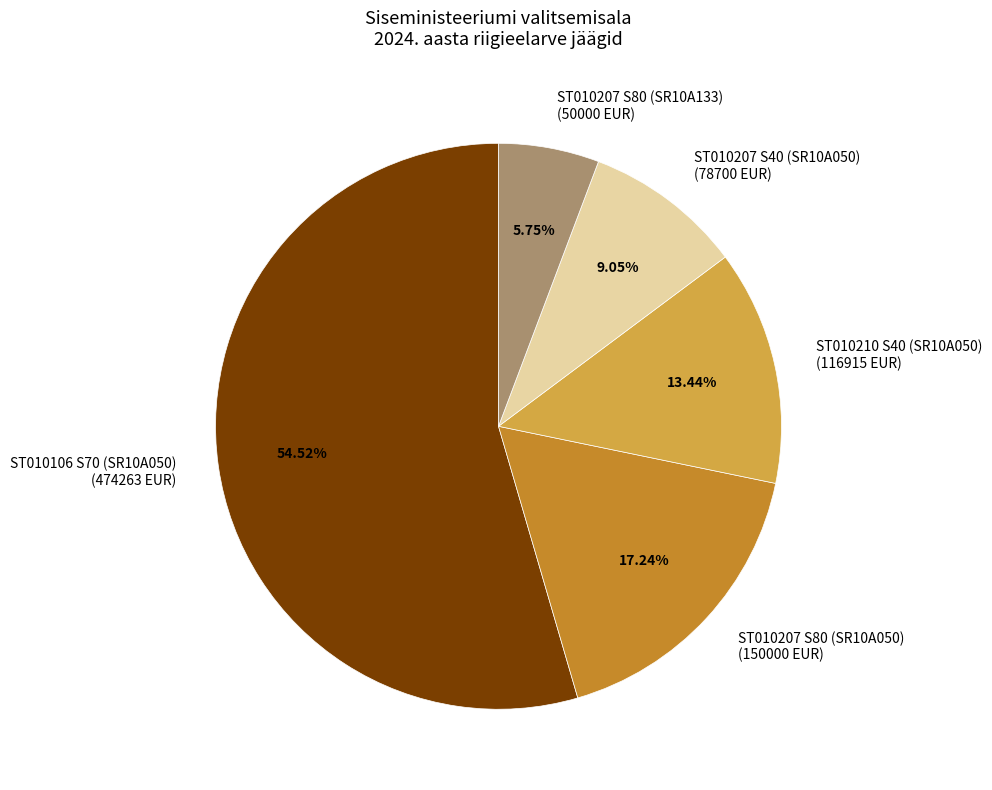

True or false: ST010210 S40 (SR10A050) accounts for 13% of the total.

True